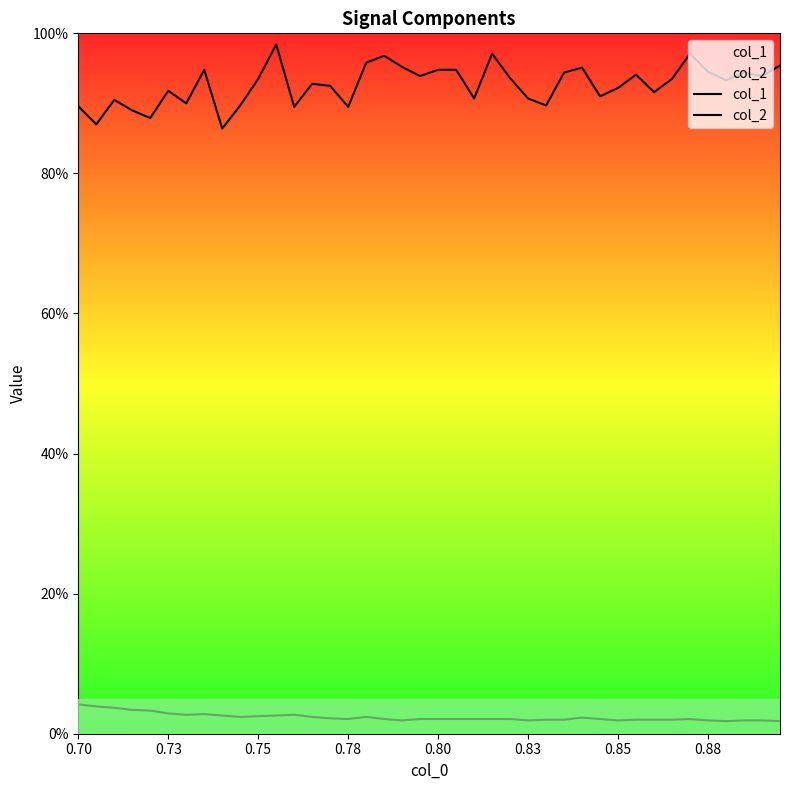

In col_1, how many points are higher than both neighbors (excluding endpoints)?

11